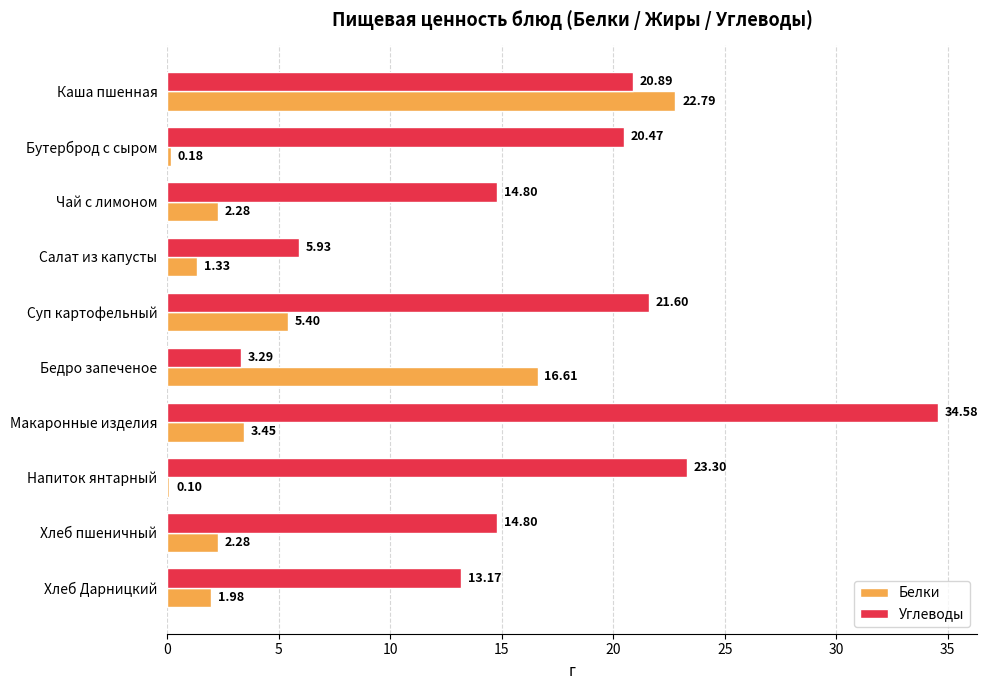

Which category has the highest value in the Углеводы series?

Макаронные изделия